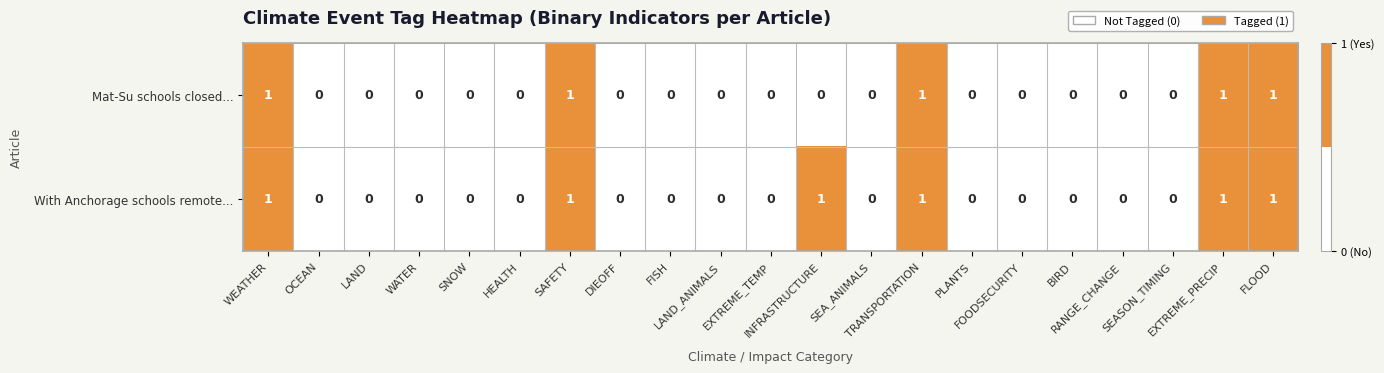

Which series has the largest total across all categories?

With Anchorage schools remote...